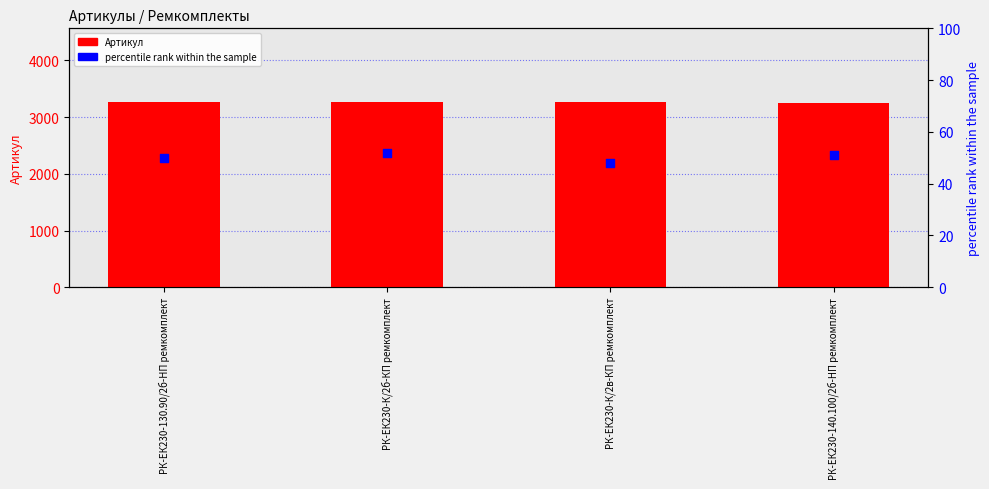

At how many categories does at least one series exceed 2659?

4